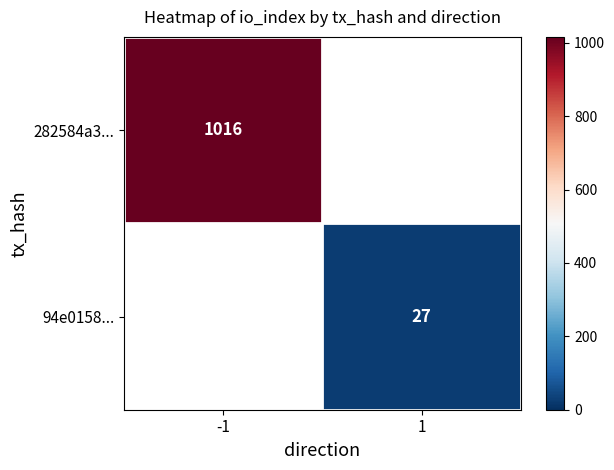

Is it true that 94e0158... equals 27 at 1?

True